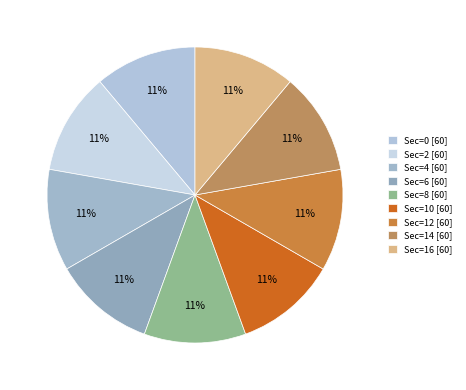

How many segments does this pie chart have?

9